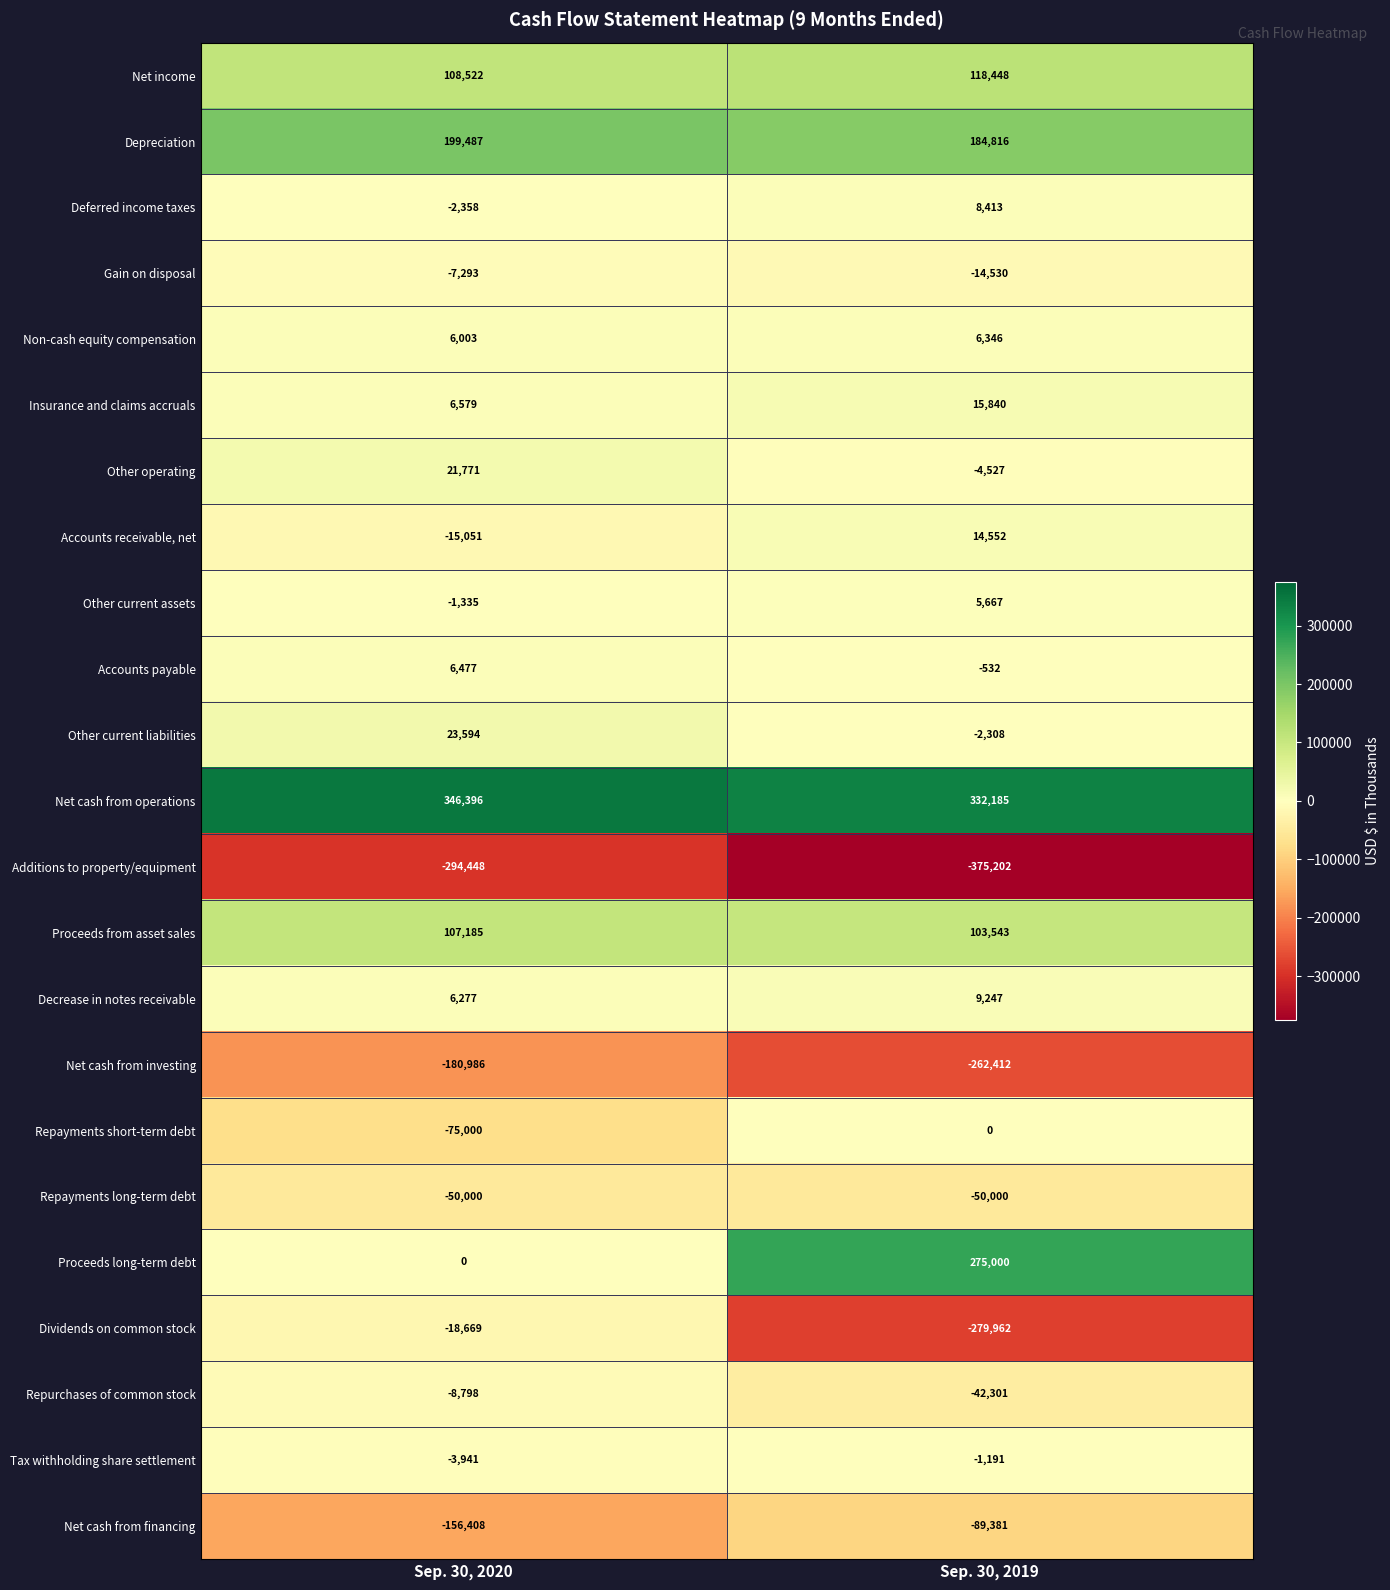

What is the approximate value of Net cash from financing at Sep. 30, 2020, to the nearest 10?

-156410